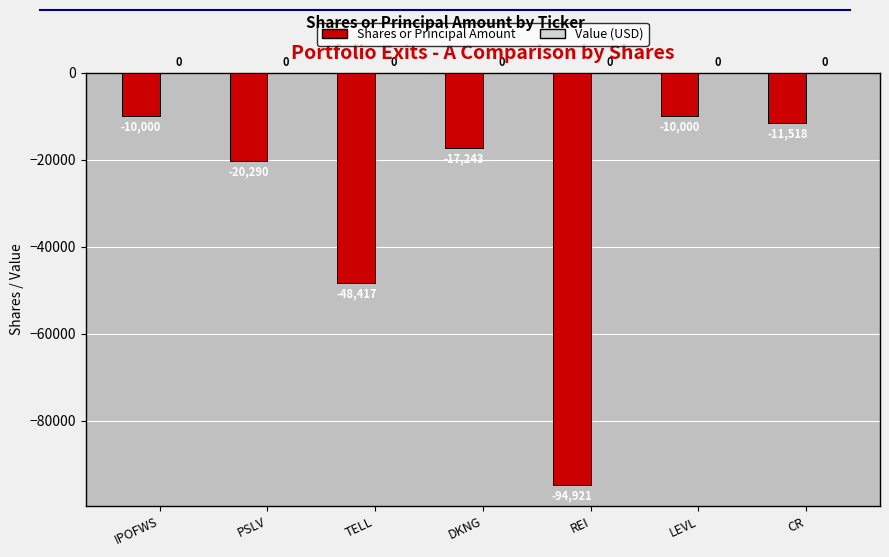

What is the label of the 1st bar from the left?

IPOFWS